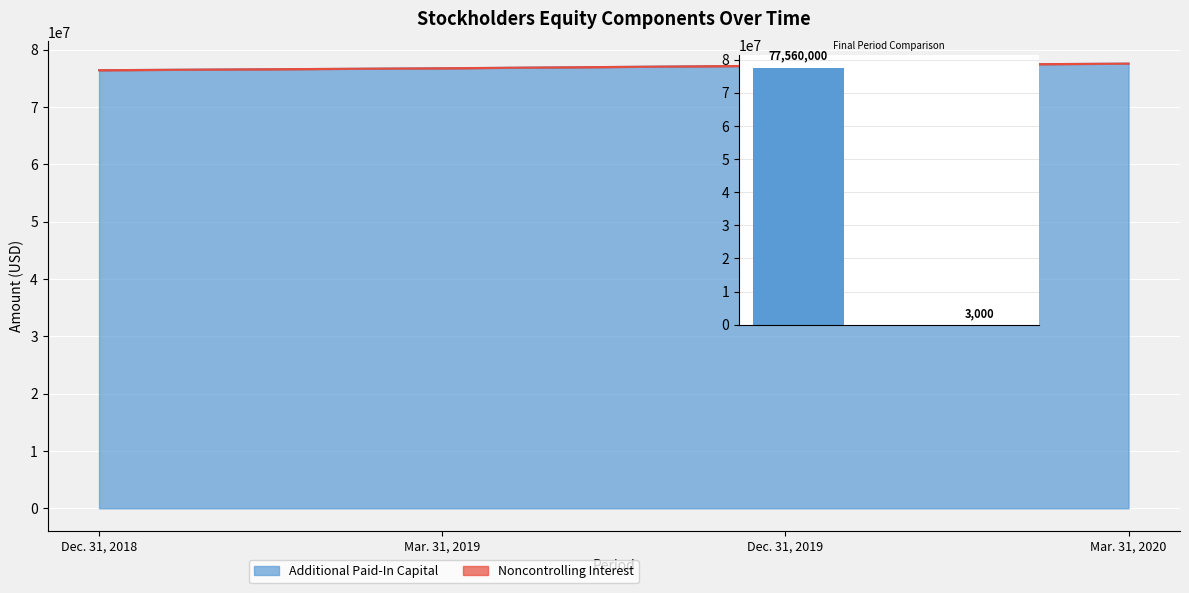

How many categories are shown in the chart?

4